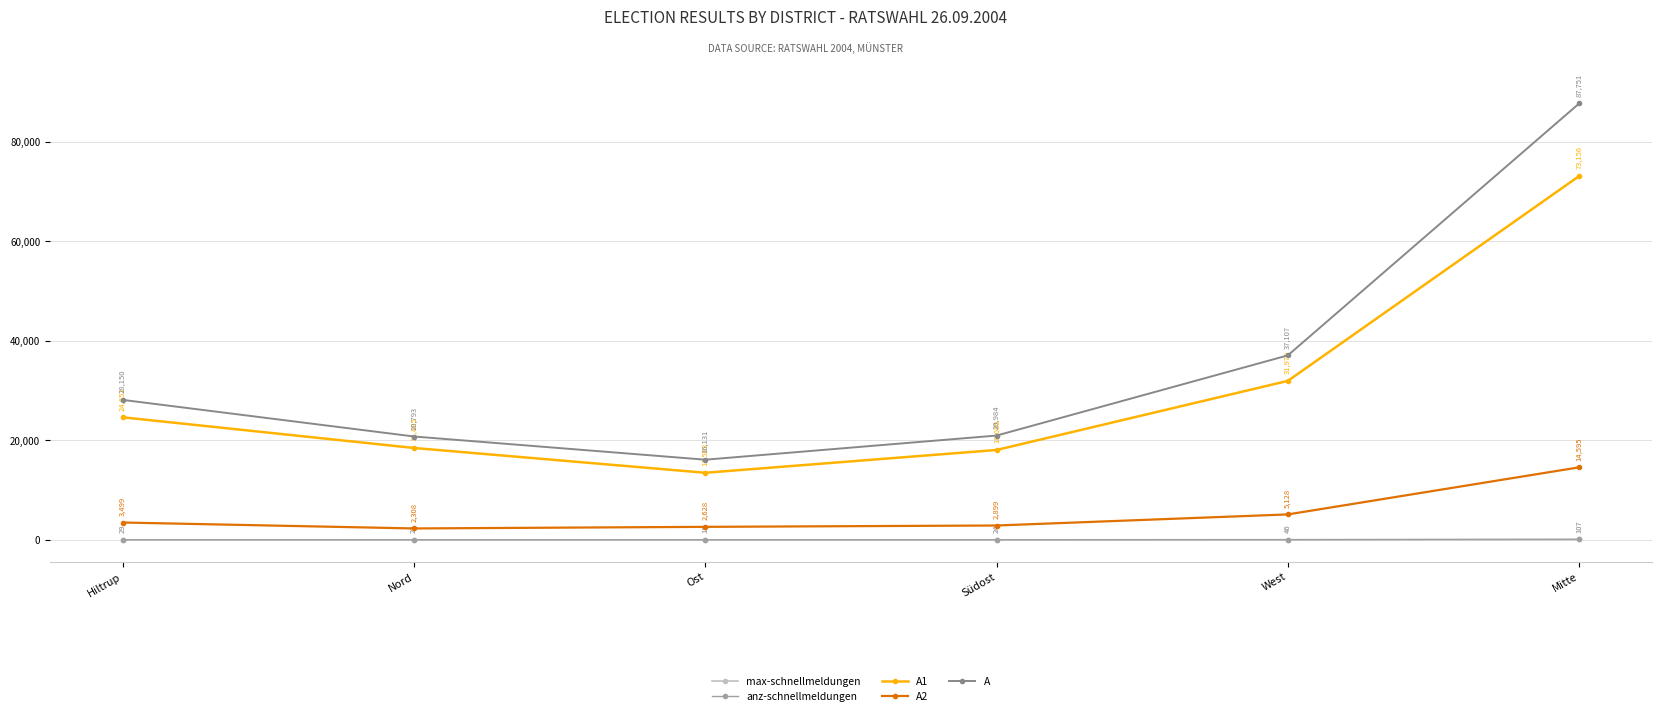

Which series has the largest total across all categories?

A